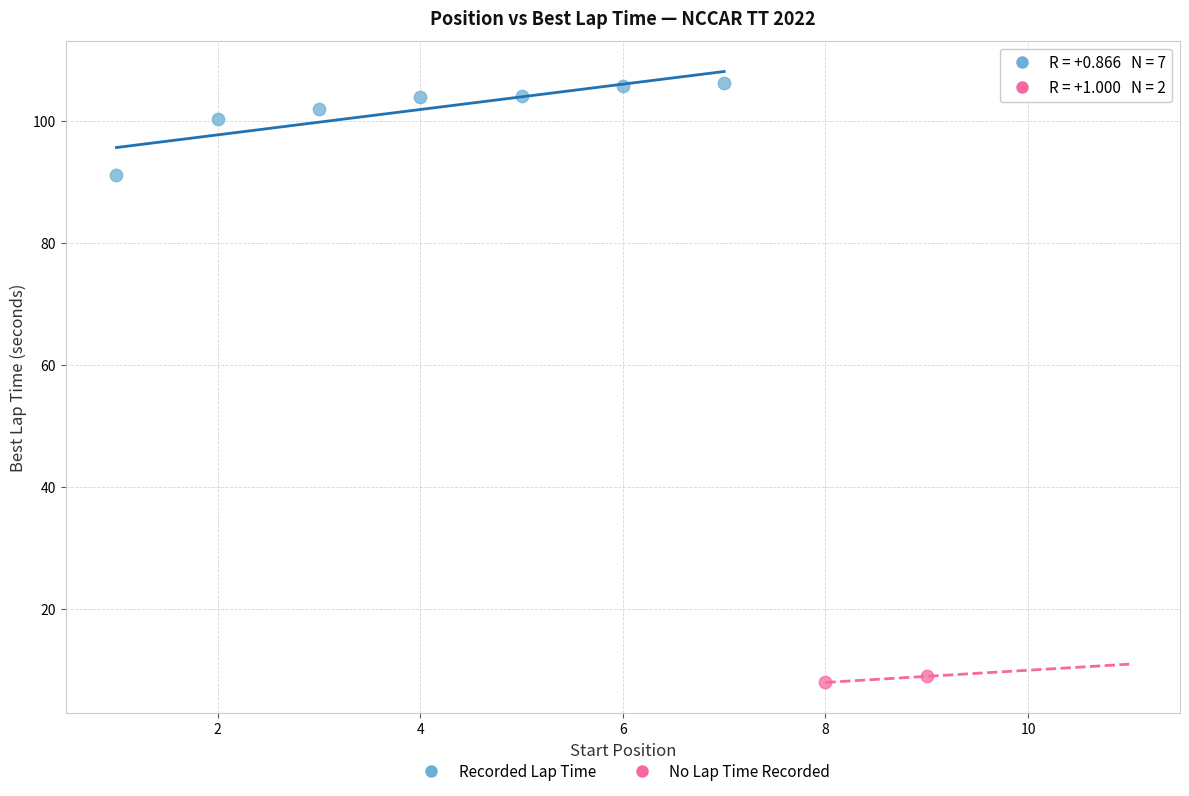

Which series has the largest Y range (max minus min)?

Recorded Lap Time